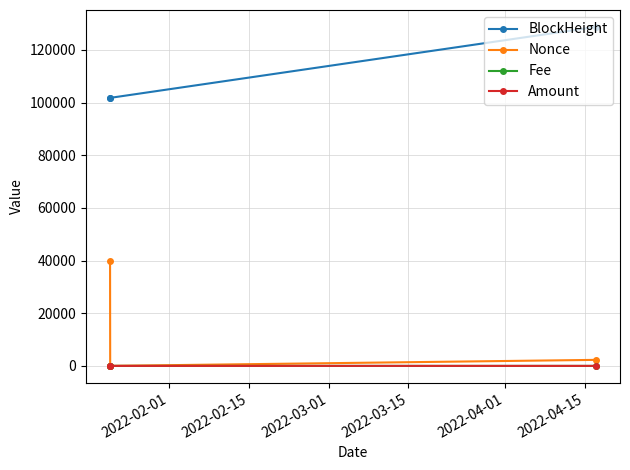

Which series has the widest spread of values?

Nonce